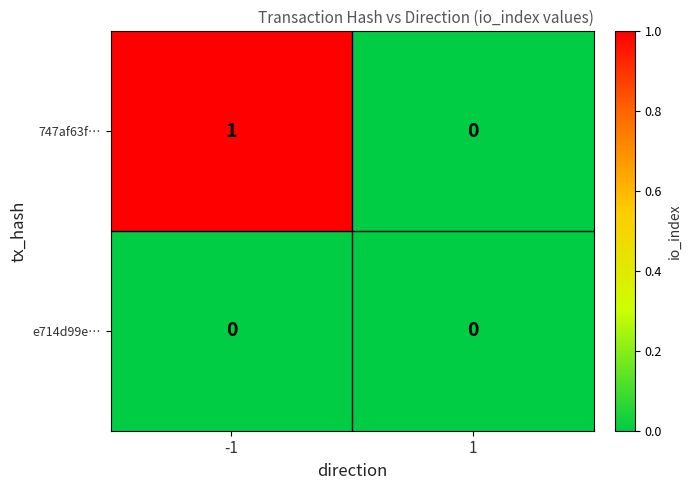

The 747af63f… series shows 0 at 1. True or false?

True